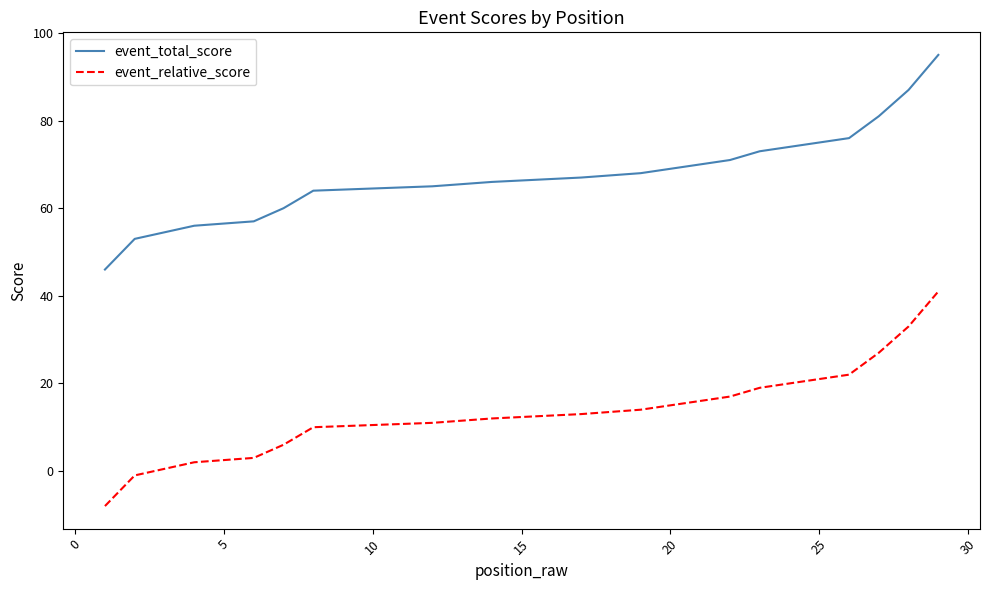

How many lines are shown in the chart?

2